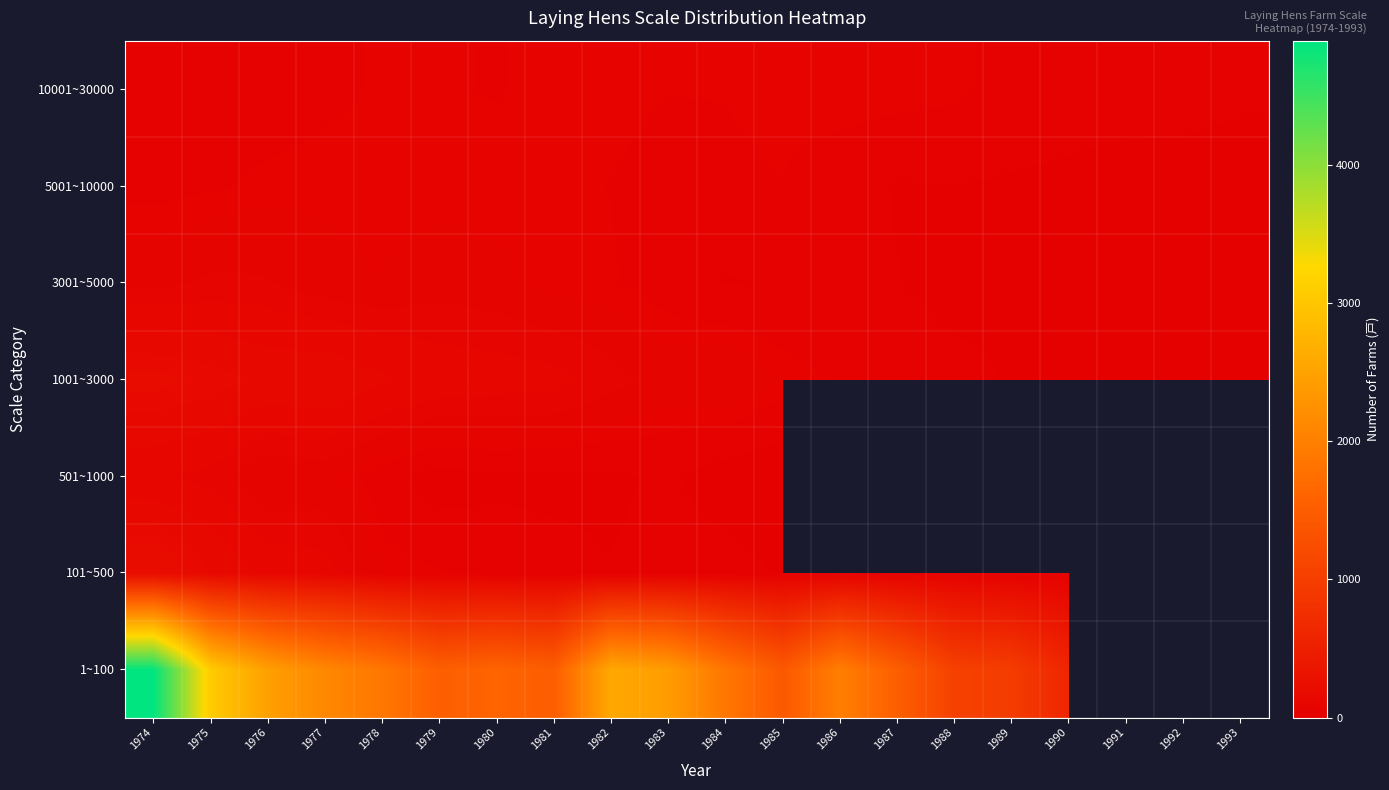

The 1001~3000 series shows 66.6 at 1974. True or false?

False